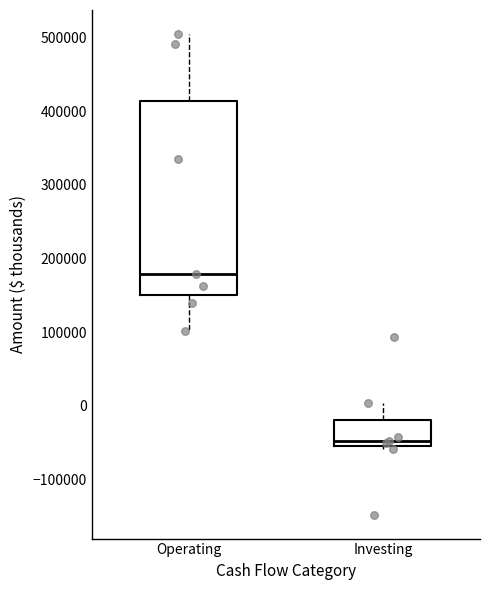

Reading left to right, read every box against the y-axis: the position of its median line, the range the box covers, and the ends of its whiskers. The values are not printed on the chart, so give them approximately, as read against the axis.

Operating: median 180000, box 150000 to 410000, whiskers 100000 to 500000
Investing: median -50000 (just above the box's lower edge), box -50000 to -20000, whiskers -60000 to 0